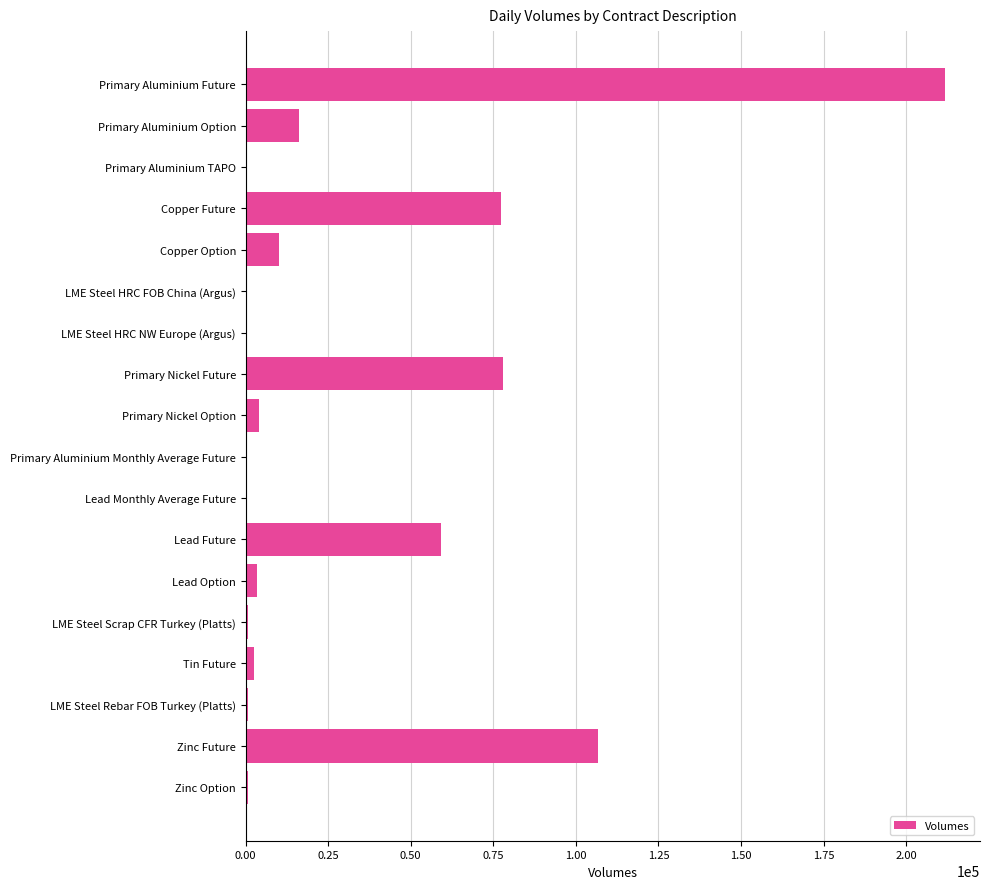

What is the greatest value displayed?

211770